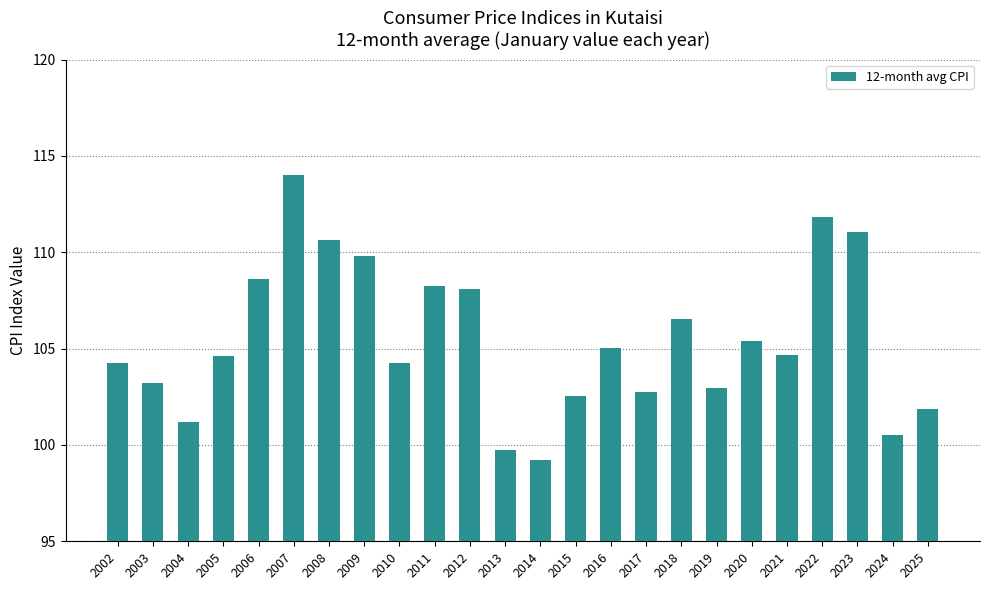

How many bars are there in total?

24